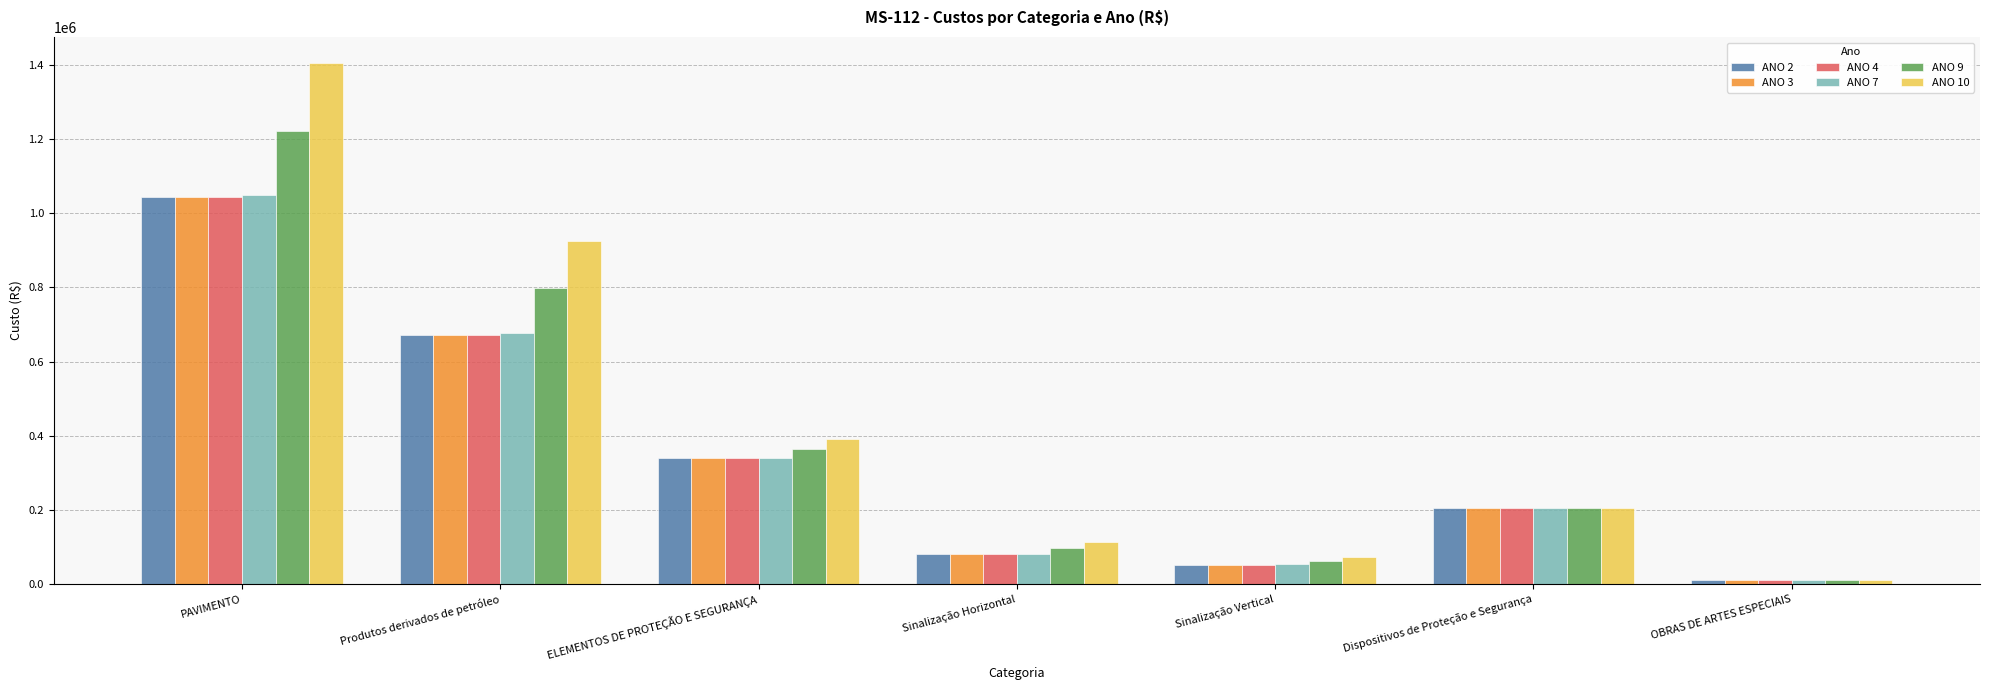

How many bars are there in each group?

6